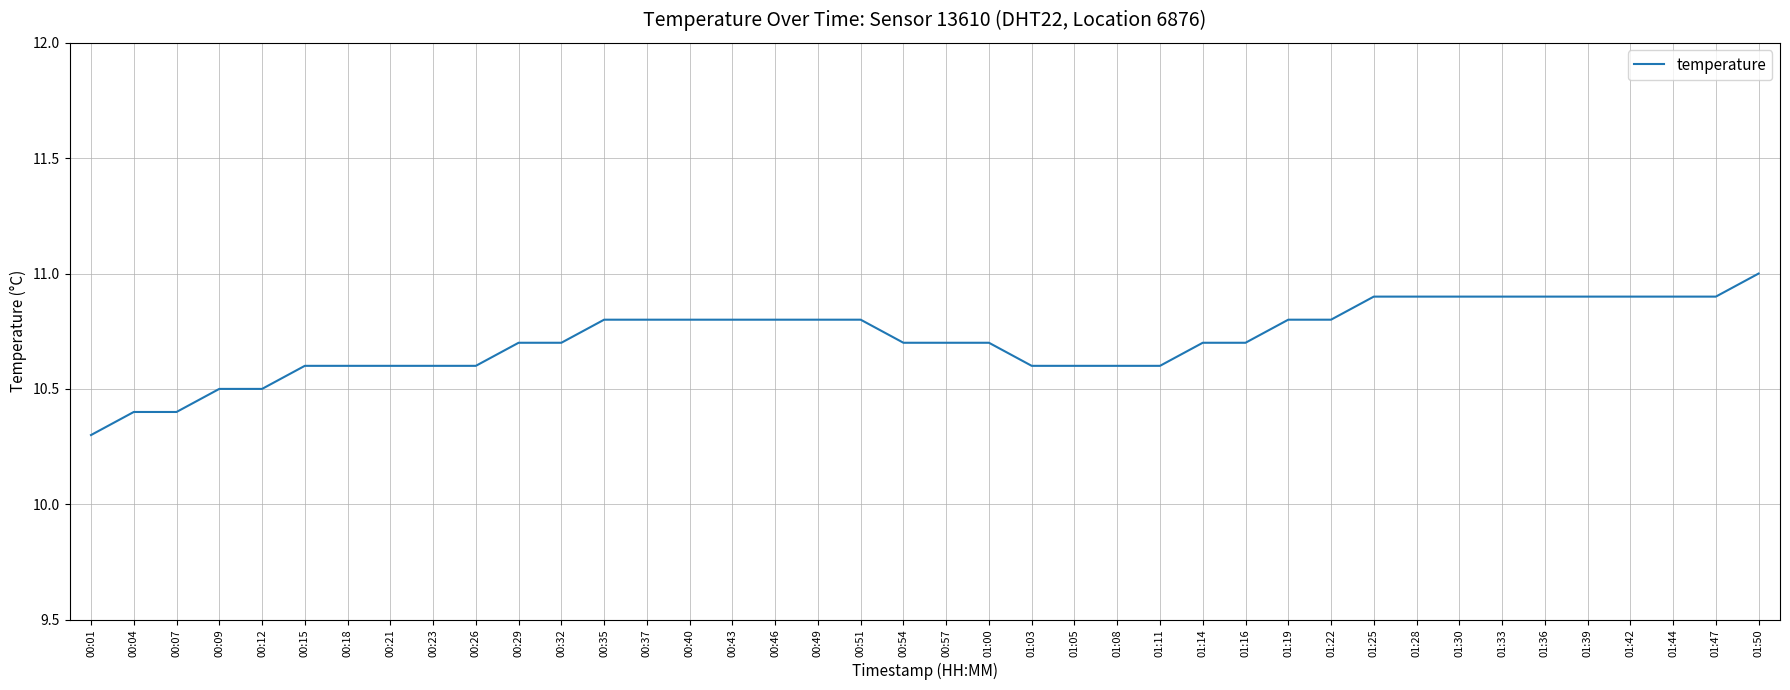

What is the maximum value shown in the chart?

11.0